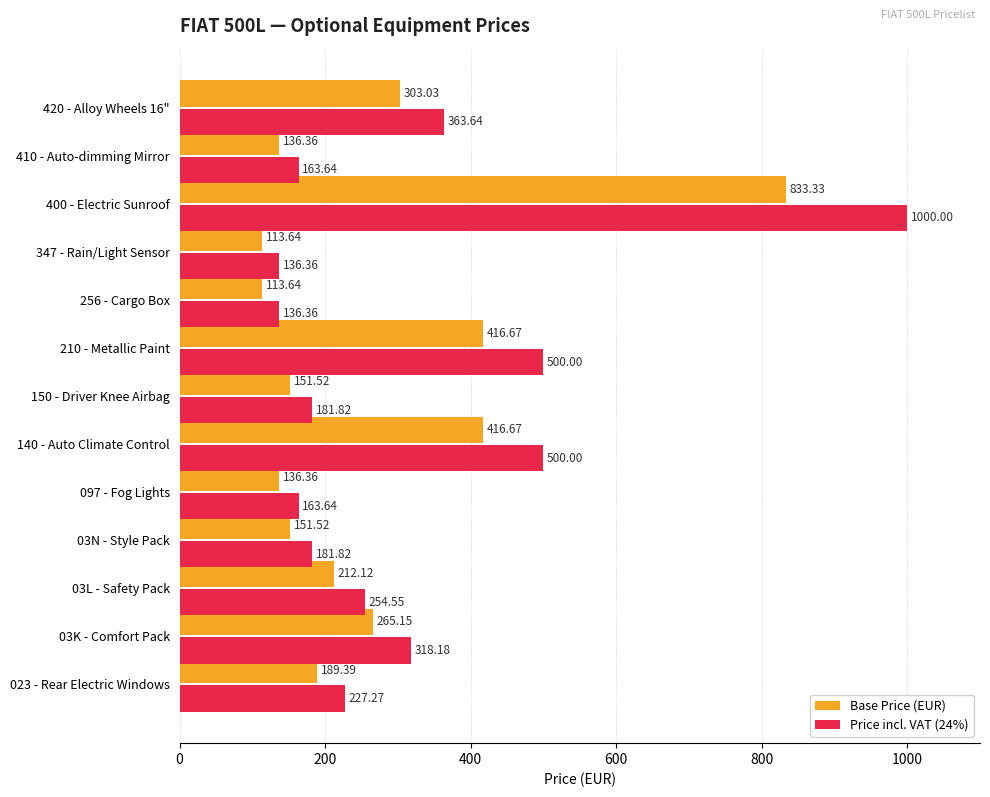

What is the difference between the Price incl. VAT (24%) values at 400 - Electric Sunroof and 210 - Metallic Paint?

500.0